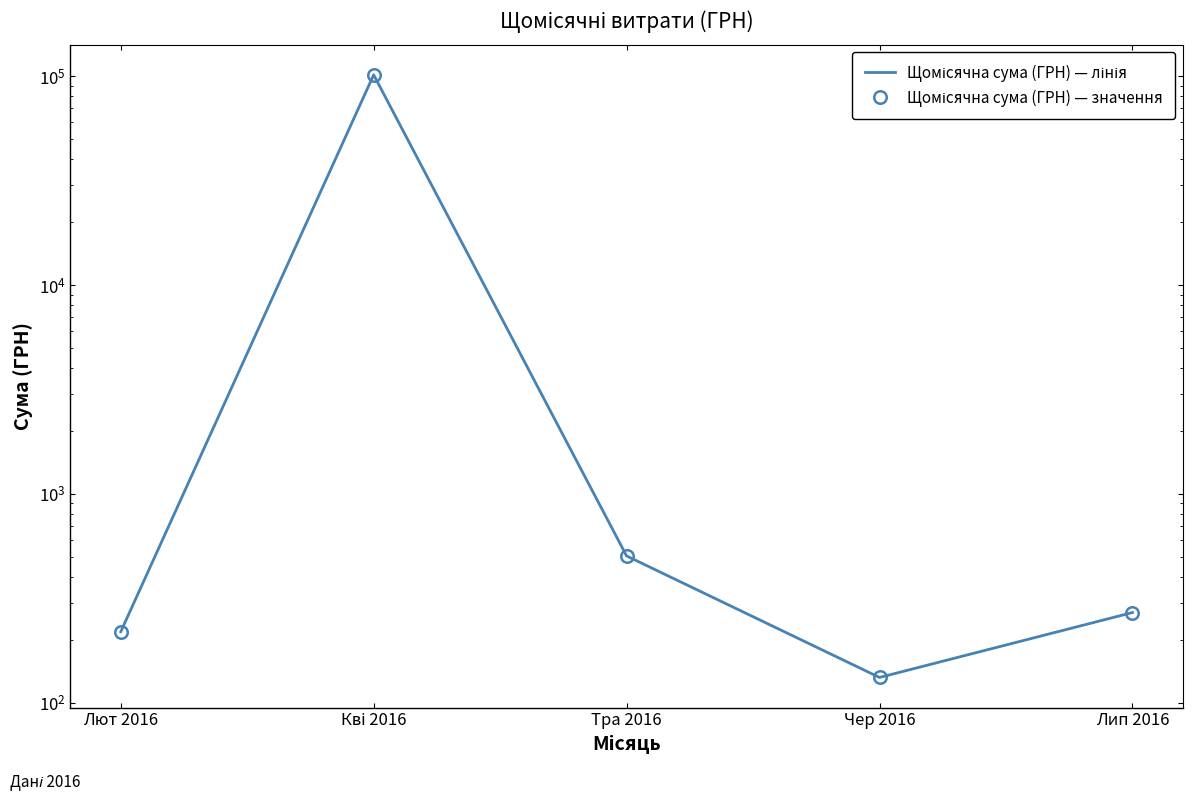

Is this an area chart (filled region under the line)?

No